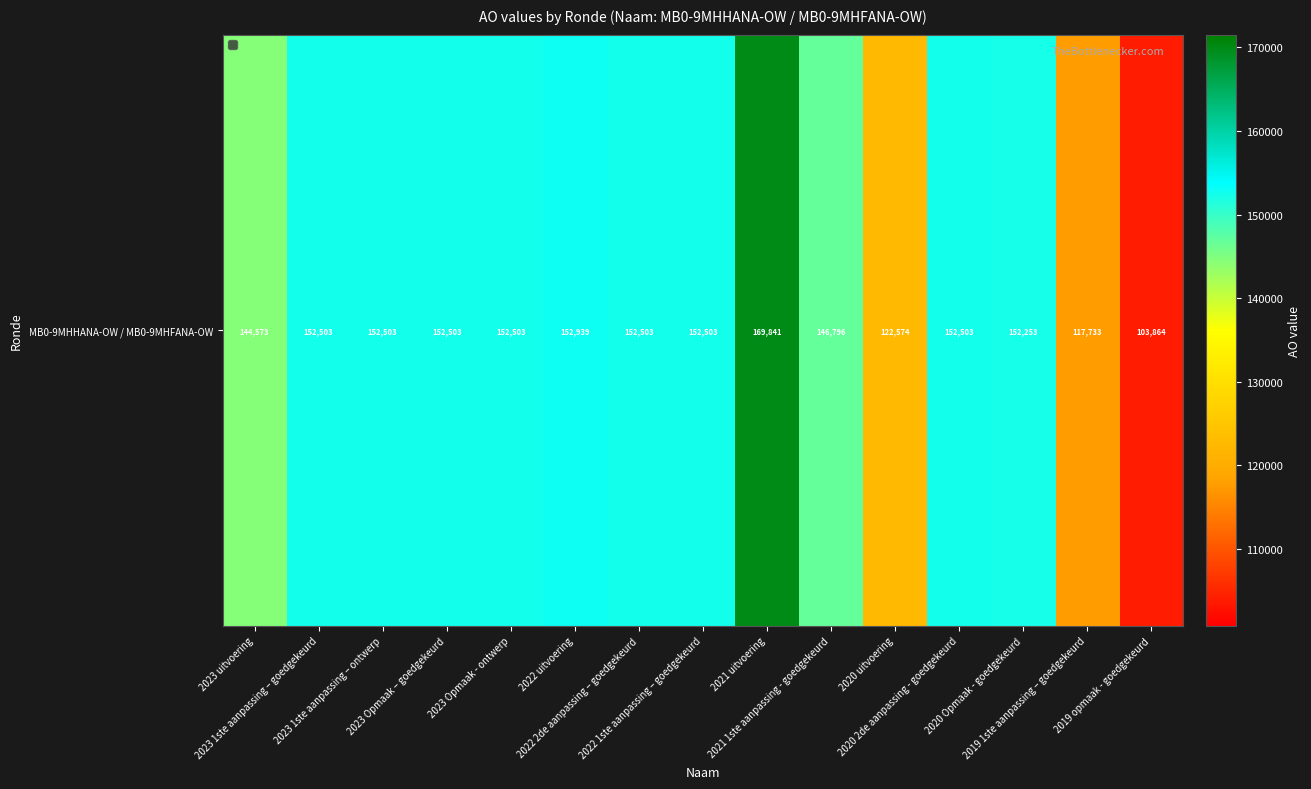

What is the sum of the values at 2020 uitvoering and 2022 1ste aanpassing – goedgekeurd?

275077